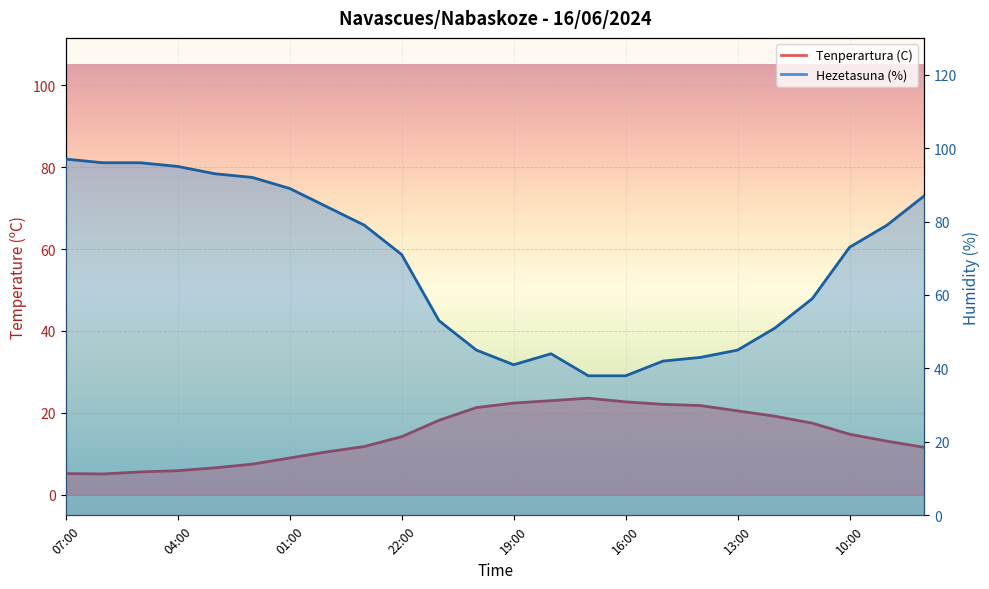

In Tenperartura (C), how many points are higher than both neighbors (excluding endpoints)?

1